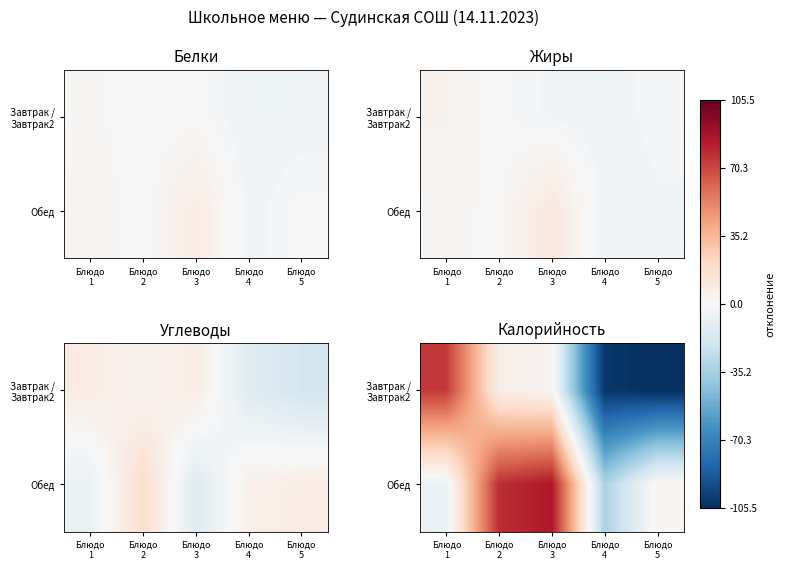

Which has a higher value, Блюдо
2 or Блюдо
1?

Блюдо
1